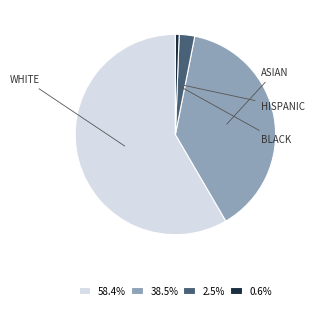

How many segments does this pie chart have?

4